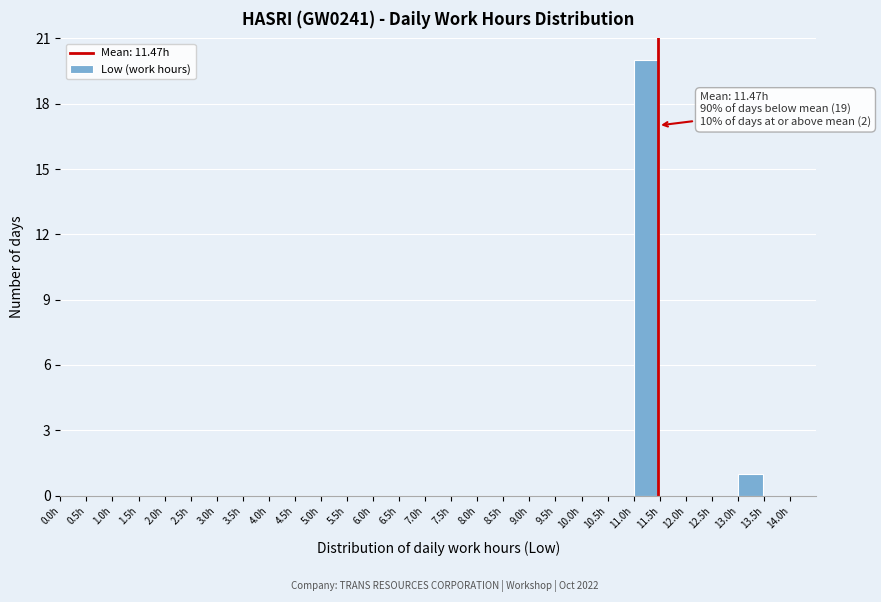

Over which range of the x-axis is the bar tallest?

11.0 to 11.5